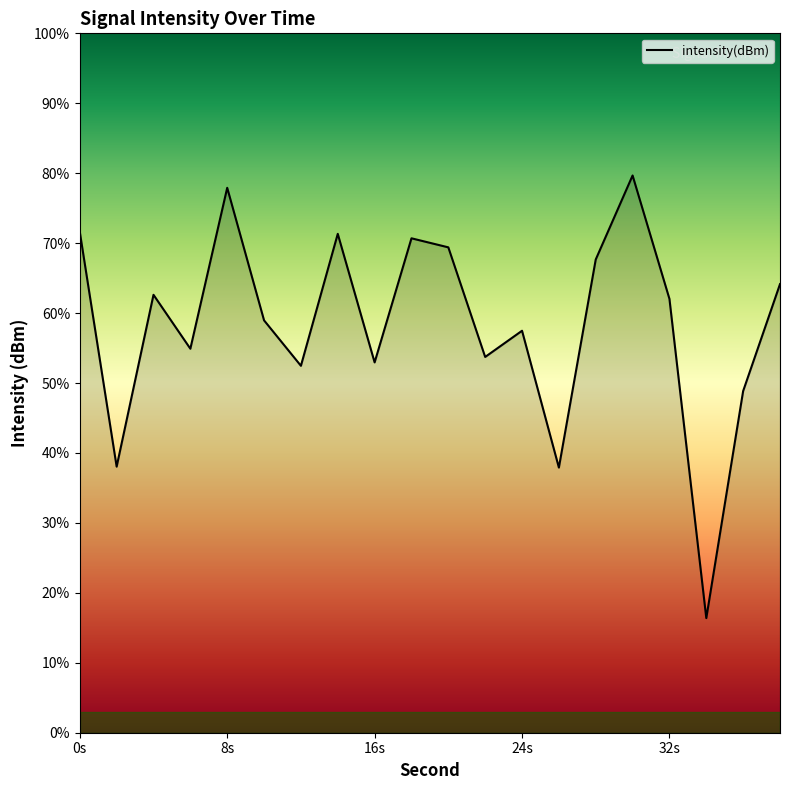

How many lines are shown in the chart?

1